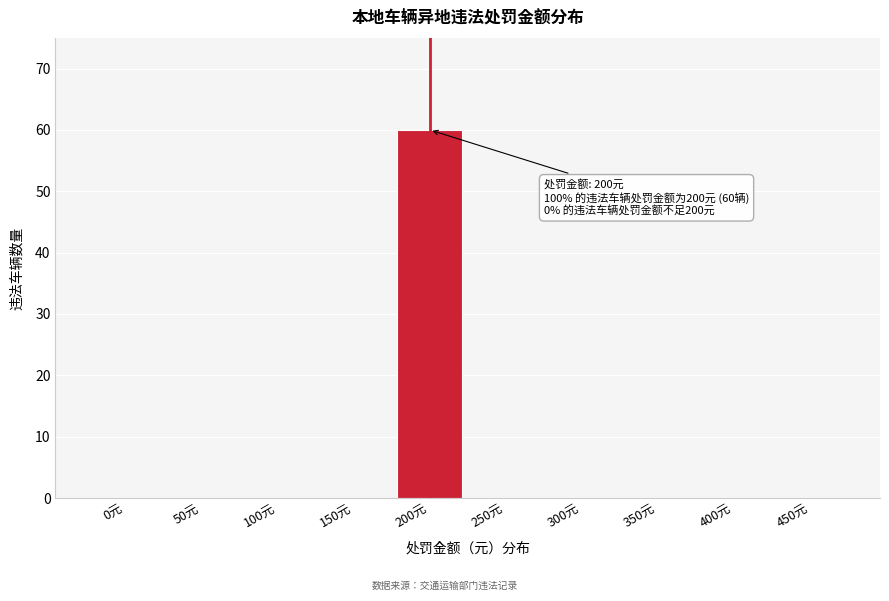

Reading left to right, transcribe all the data shown in this chart.

0元=0	50元=0	100元=0	150元=0	200元=60	250元=0	300元=0	350元=0	400元=0	450元=0